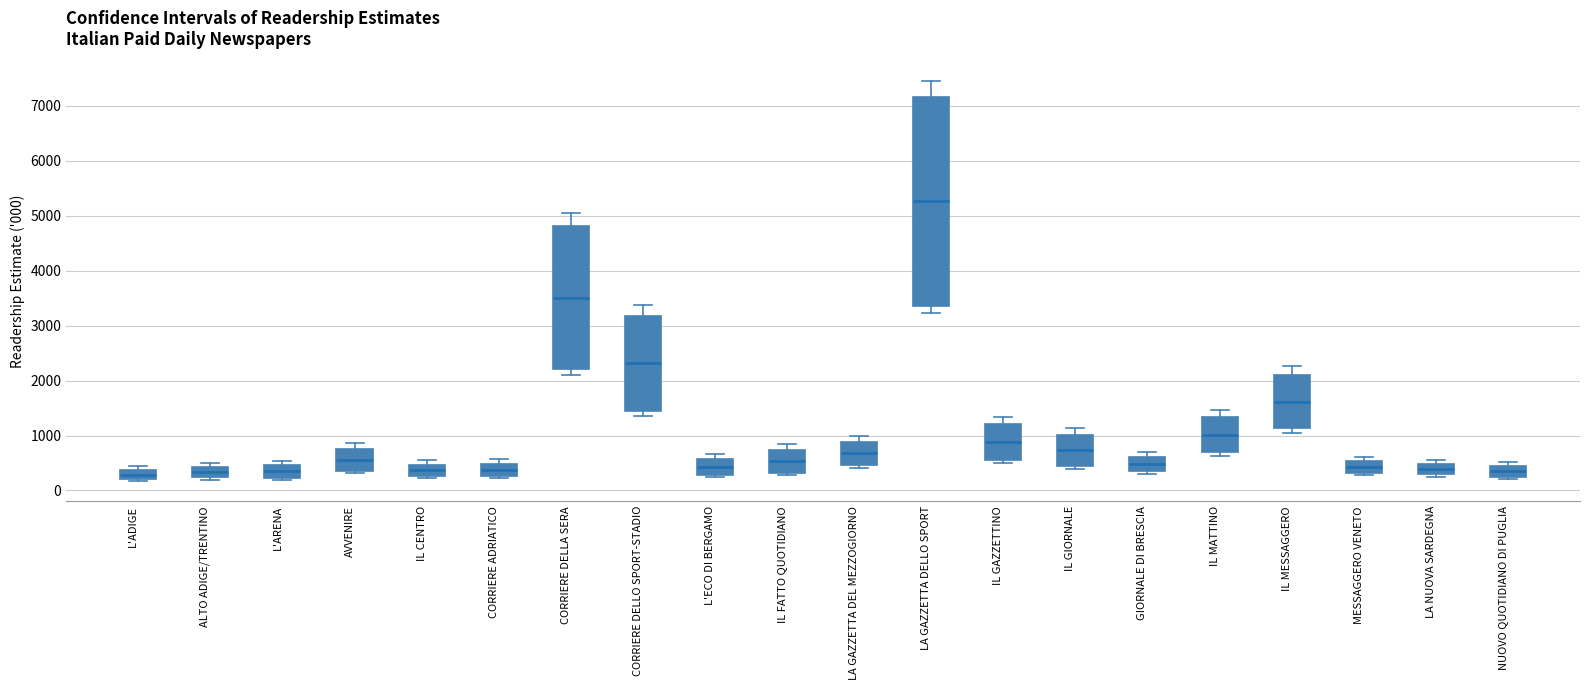

Where is the lower edge of the box for IL CENTRO on the y-axis? The values are not printed on the chart, so give them approximately, as read against the axis.

300